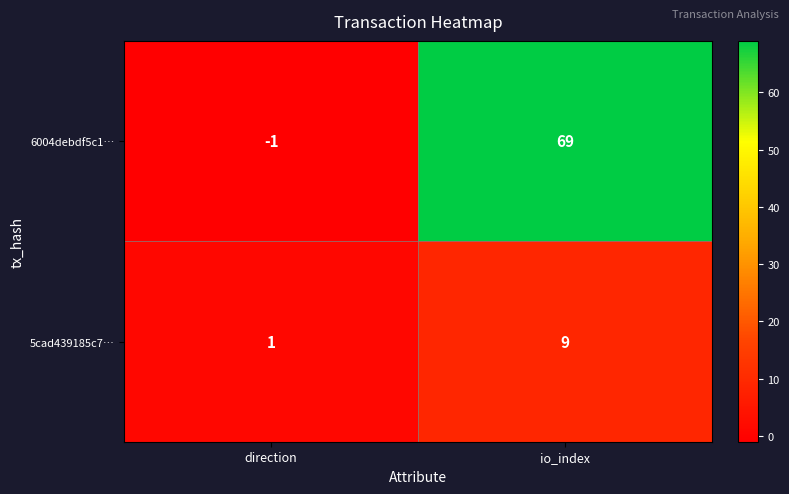

Is it true that 6004debdf5c1… equals -1 at direction?

True